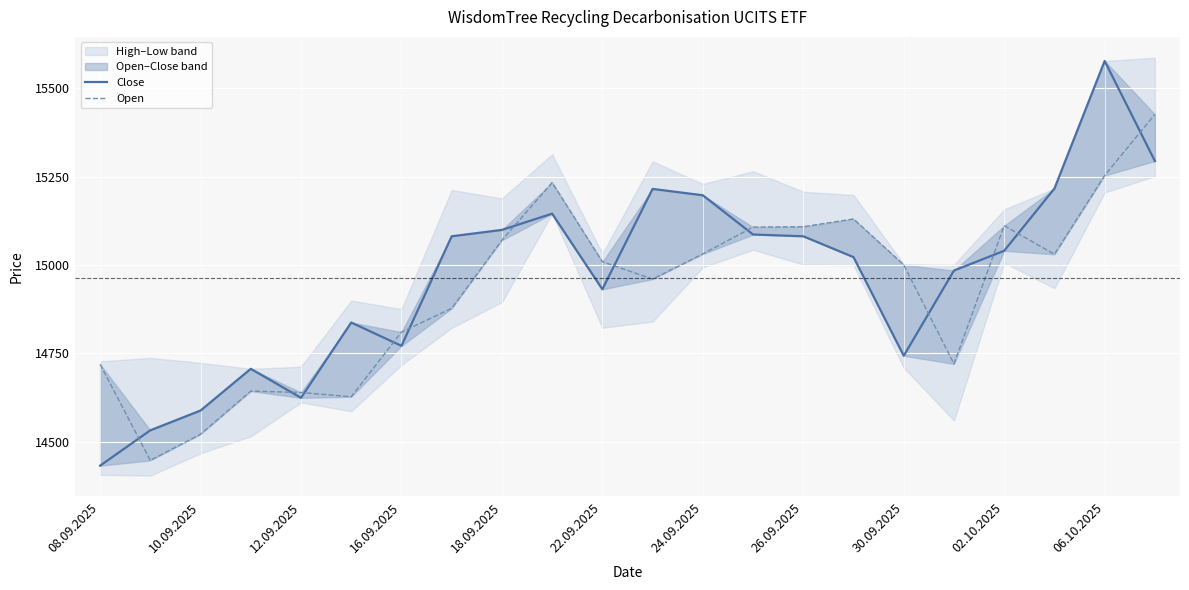

The Close series shows 15086 at 13. True or false?

True